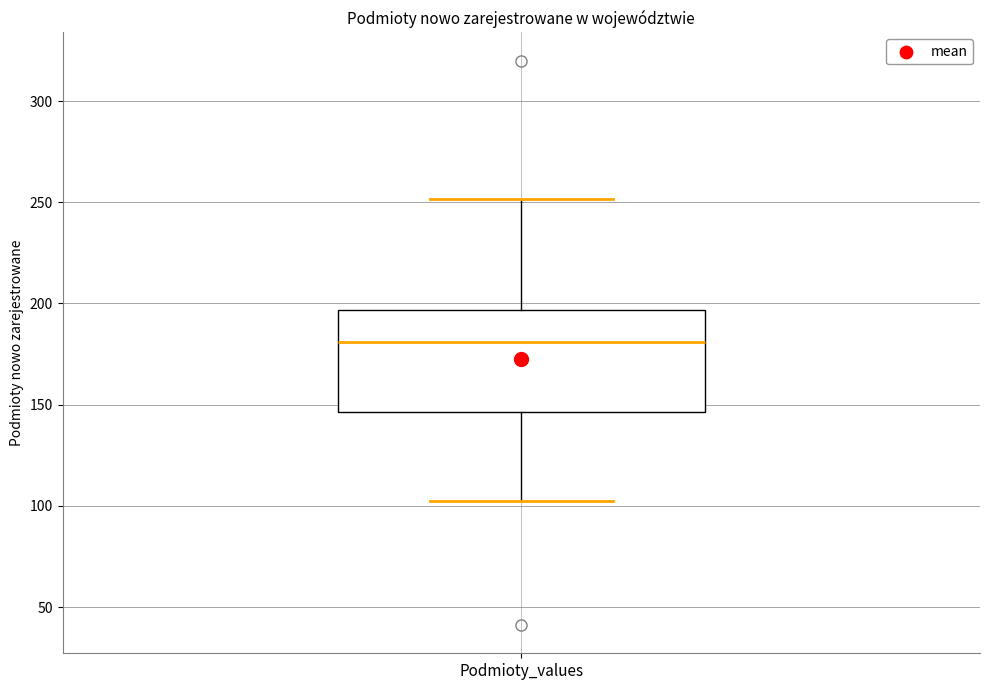

Transcribe this box plot: give where the median line is, the range the box spans, and where the two whiskers end, as read against the y-axis. The values are not printed on the chart, so give them approximately, as read against the axis.

median 180, box 145 to 195, whiskers 100 to 250